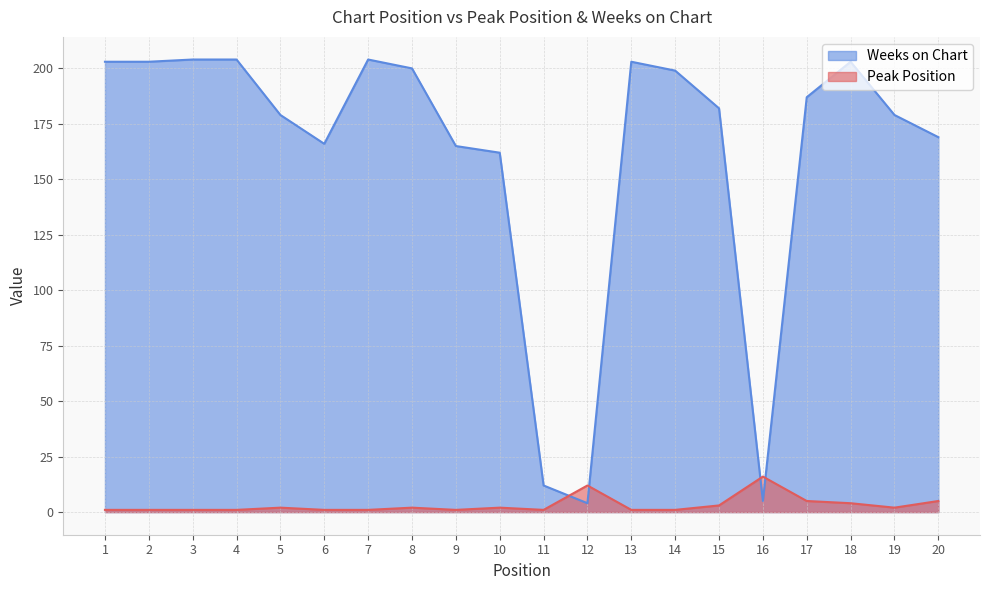

At how many categories does at least one series exceed 173?

13